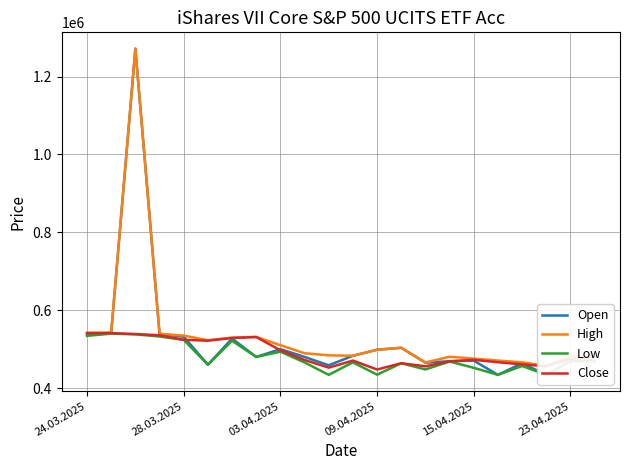

What are all the series names shown in the legend?

Open, High, Low, Close